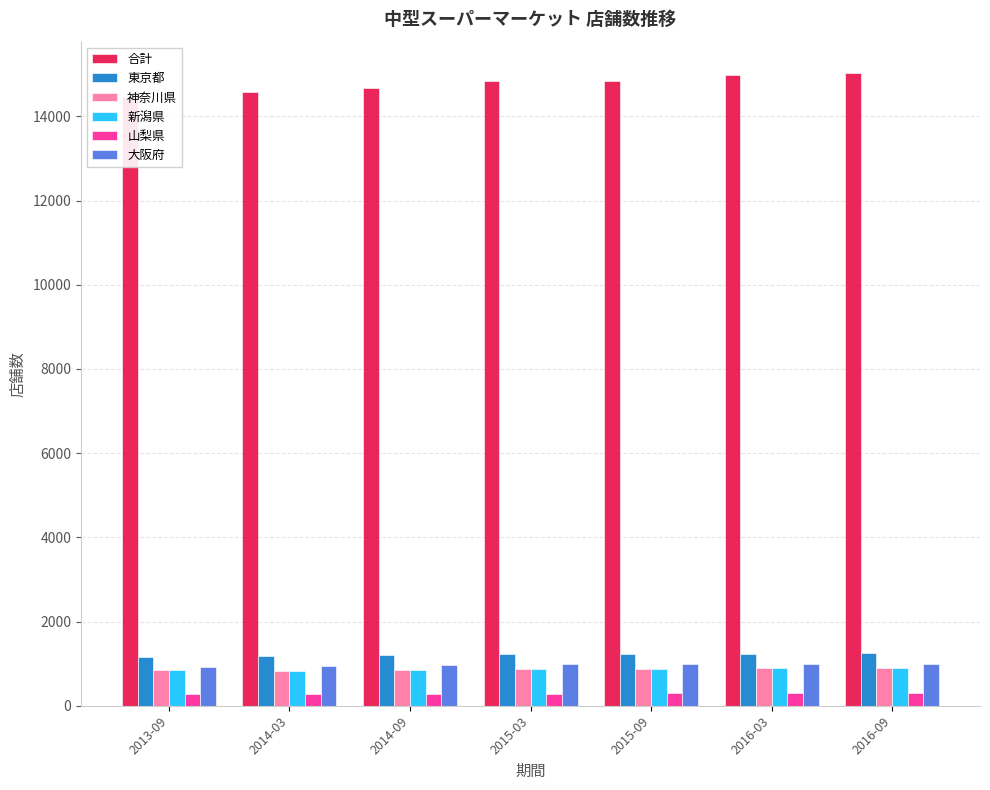

The value of 山梨県 at 2015-03 is 289. True or false?

True